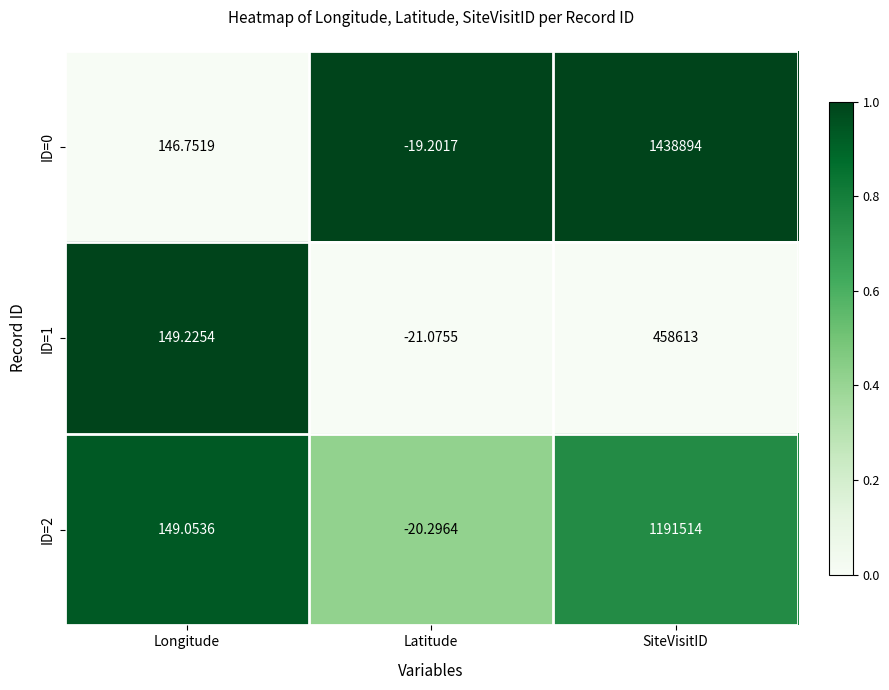

Is the value of ID=1 at Longitude greater than the value of ID=0 at Latitude?

Yes